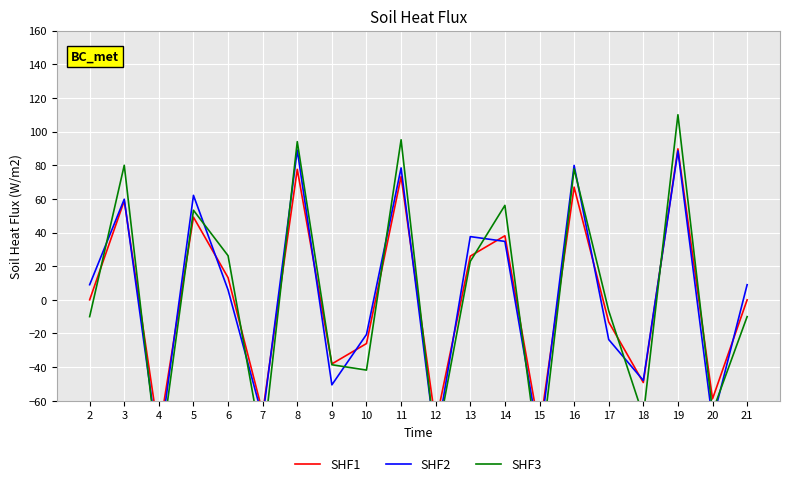

What is the value of the SHF2 point at the 5th from the left?

5.9